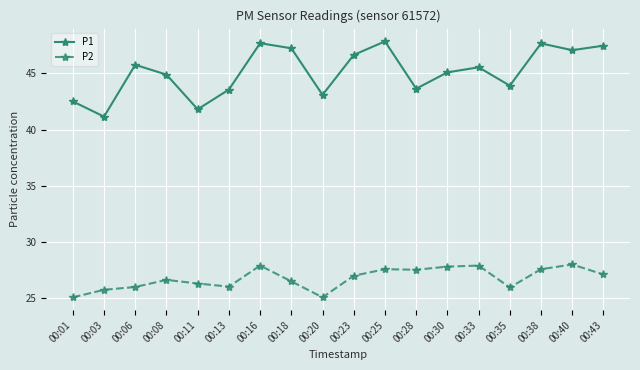

What is the difference between the maximum and second lowest values in the P2 series?

2.9